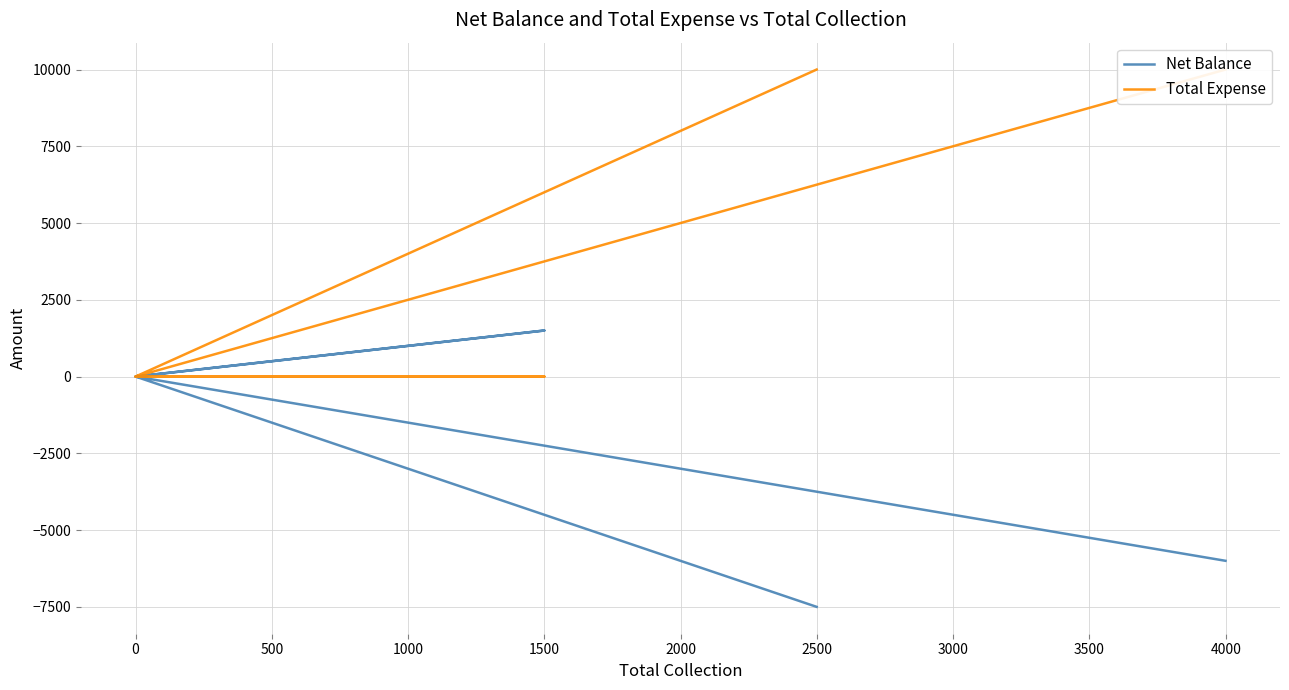

The value of Total Expense at 1500 is 3141. True or false?

False